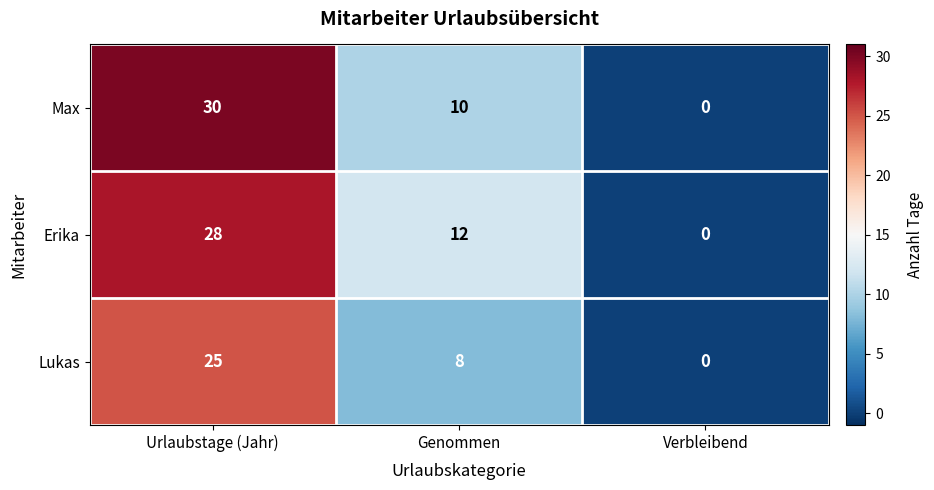

The value of Erika at Genommen is 19. True or false?

False